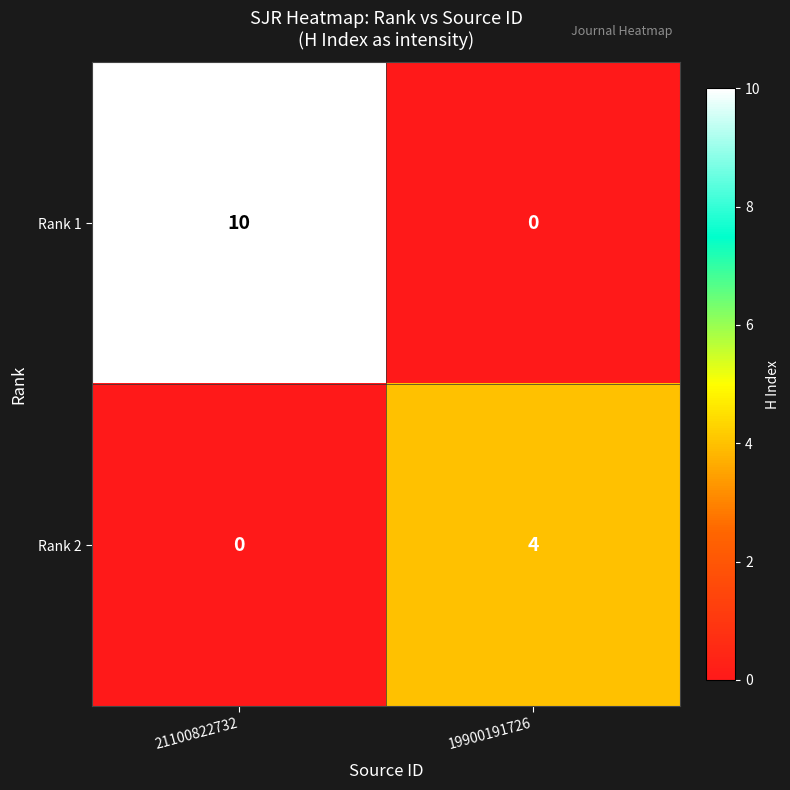

Where is Rank 2 nearest to the value 2?

21100822732